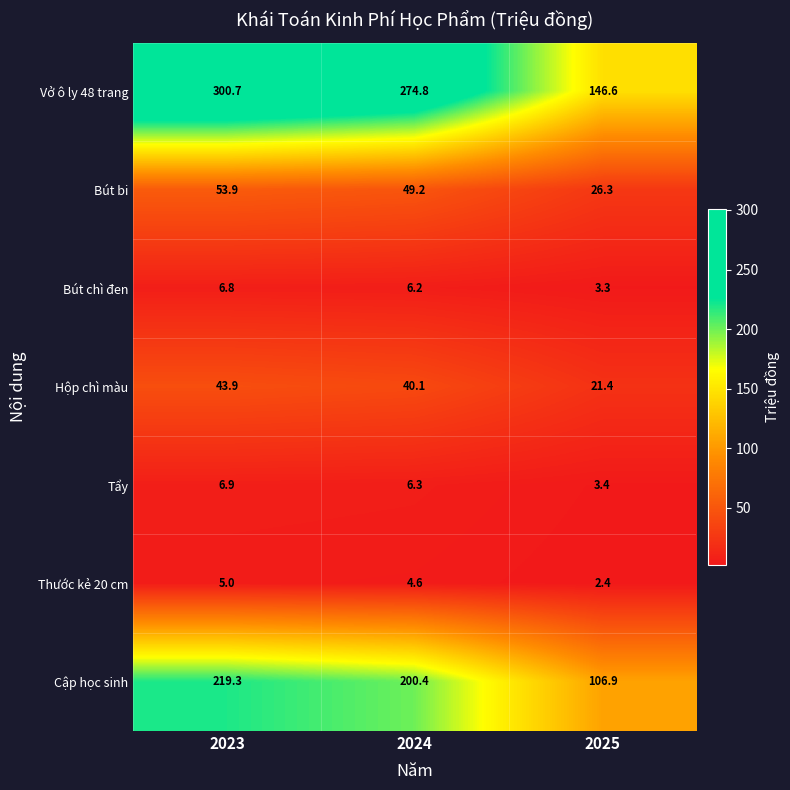

At which label is Vở ô ly 48 trang closest to 223?

2024